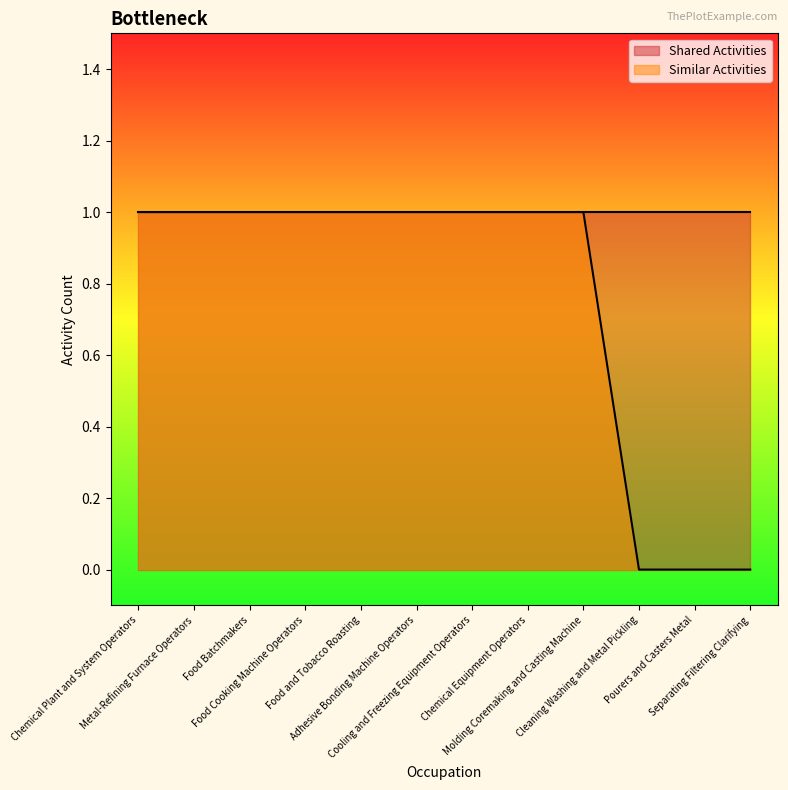

What is the greatest value displayed?

1